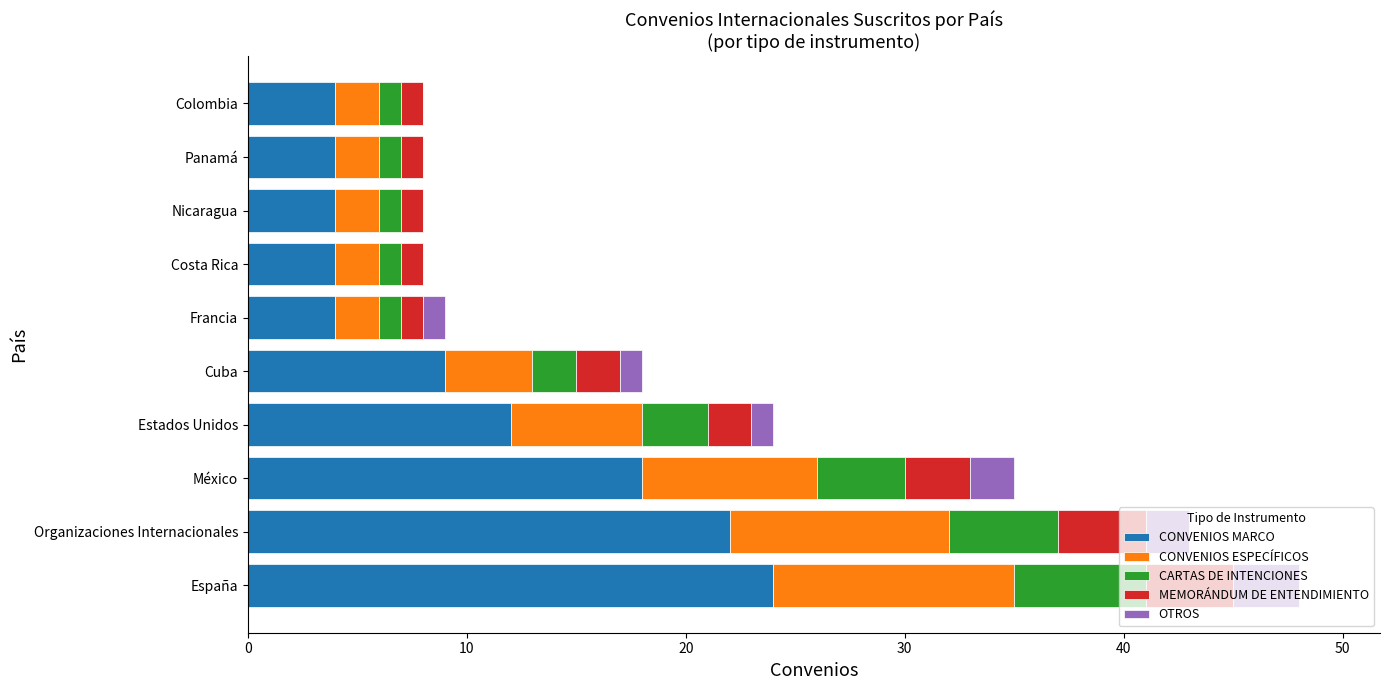

How many categories are shown in the chart?

10